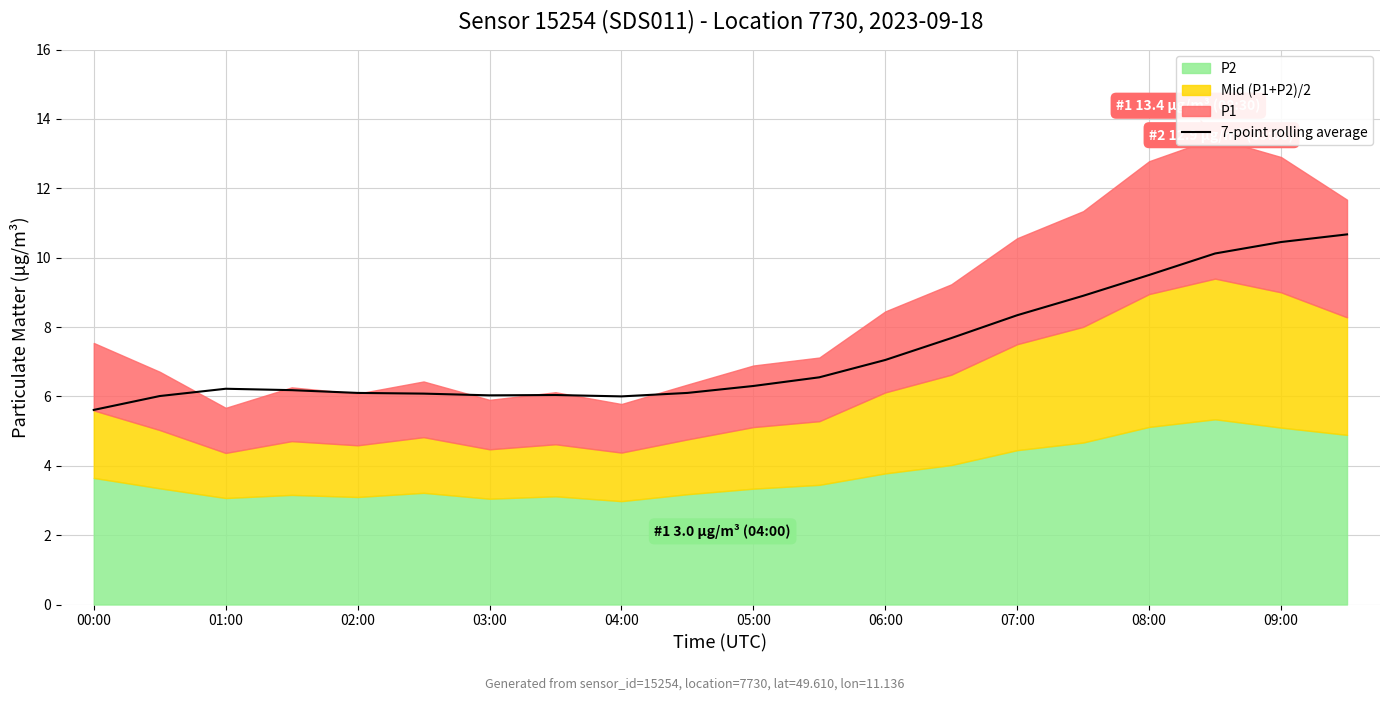

Is it true that 7-point rolling average equals 9.9 at 04:00?

False